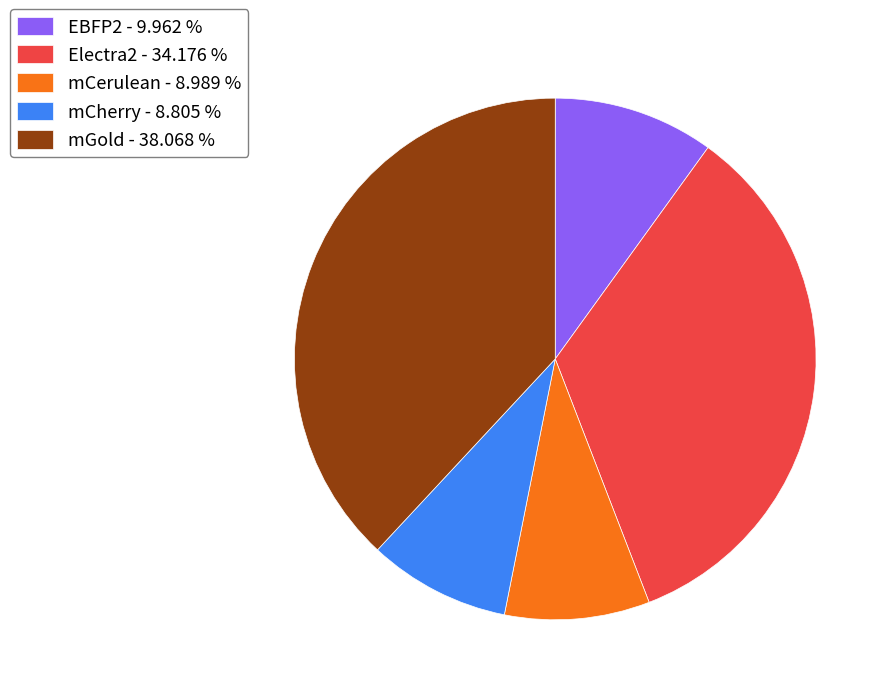

What is the ratio of the value at EBFP2 - 9.962 % to the value at mCherry - 8.805 %?

1.1